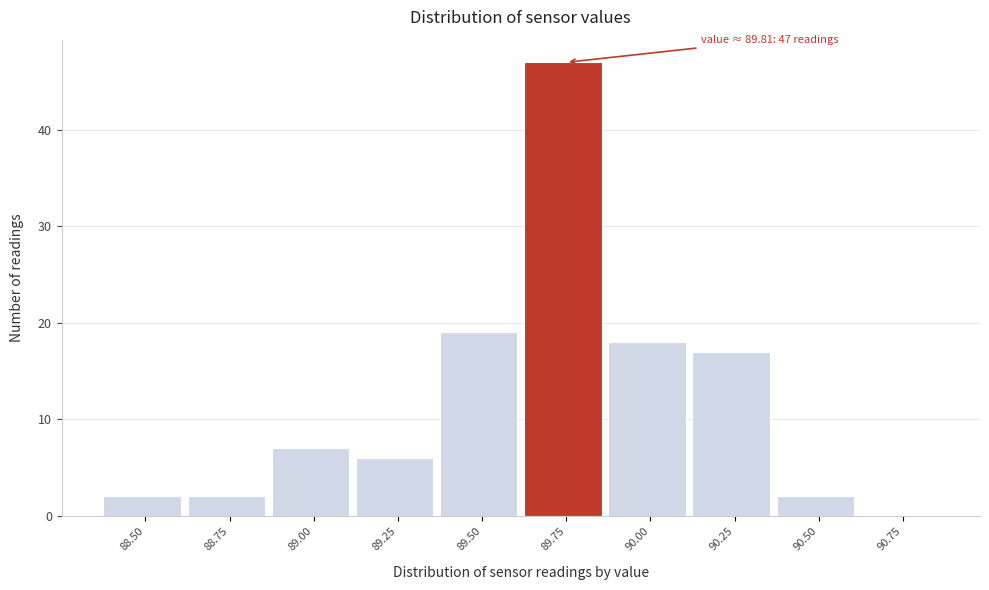

Reading right to left, extract all data points from this chart.

90.75=0	90.50=2	90.25=17	90.00=18	89.75=47	89.50=19	89.25=6	89.00=7	88.75=2	88.50=2